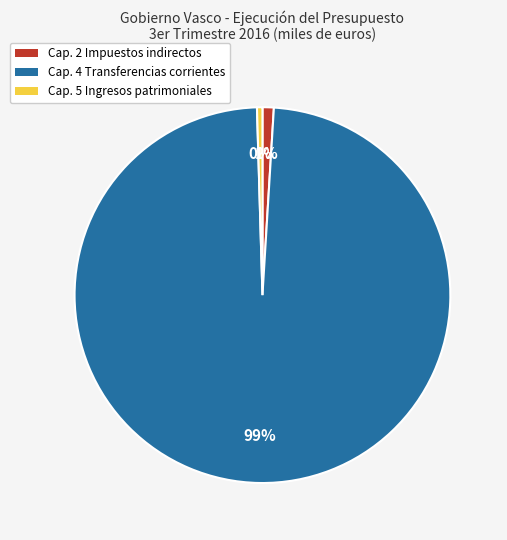

How many segments does this pie chart have?

3